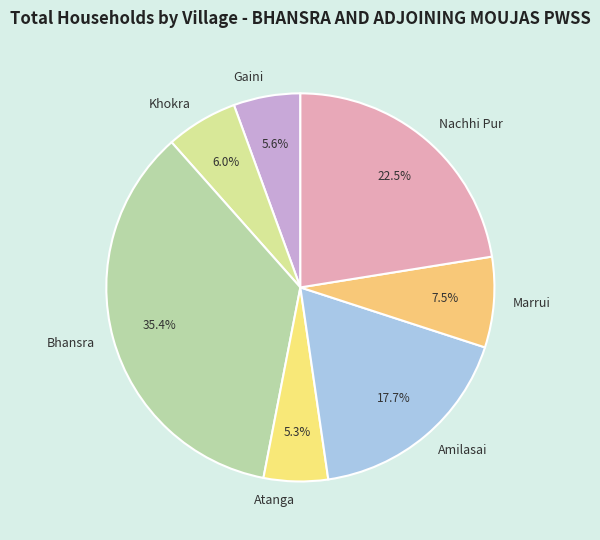

How many slices are in this pie chart?

7